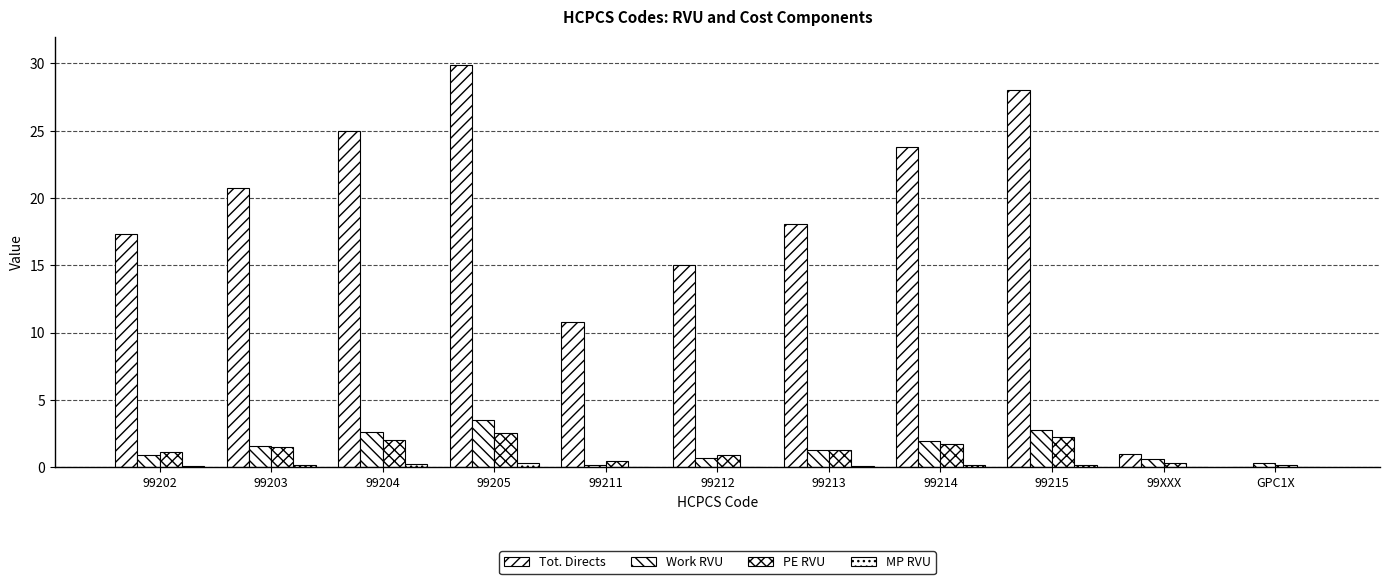

How many data points does each series have?

11